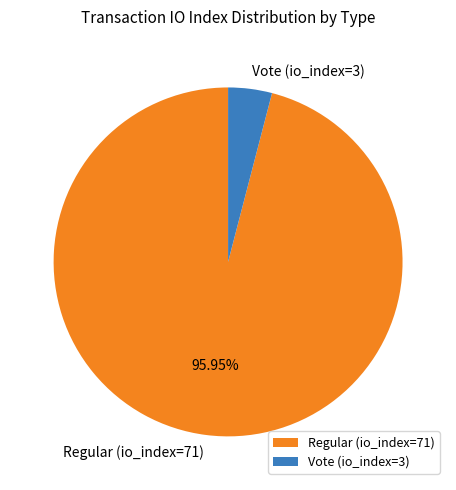

What is the smallest slice in the pie chart?

Vote (io_index=3)